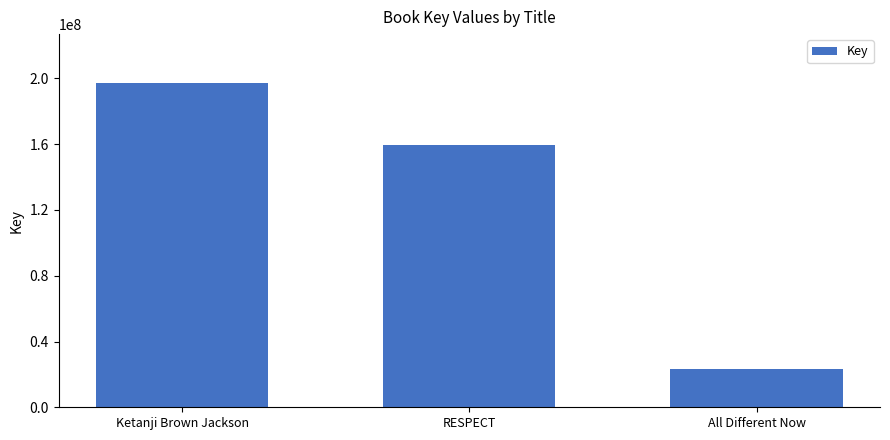

Rank the categories by value from lowest to highest.

All Different Now, RESPECT, Ketanji Brown Jackson